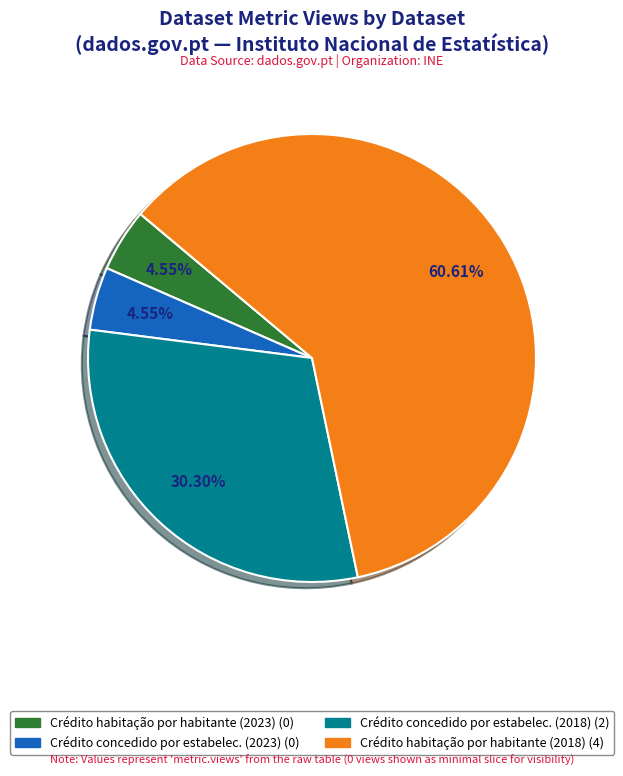

To the nearest percent, what is the difference between the largest and smallest slice percentages?

56%